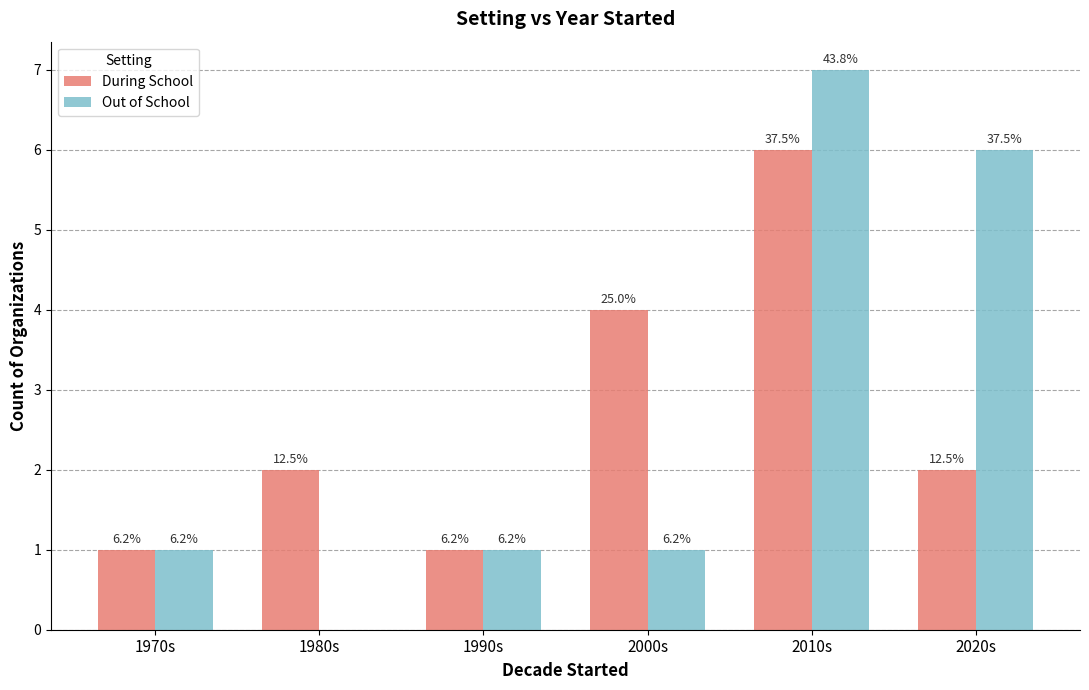

Which series has the largest total across all categories?

During School